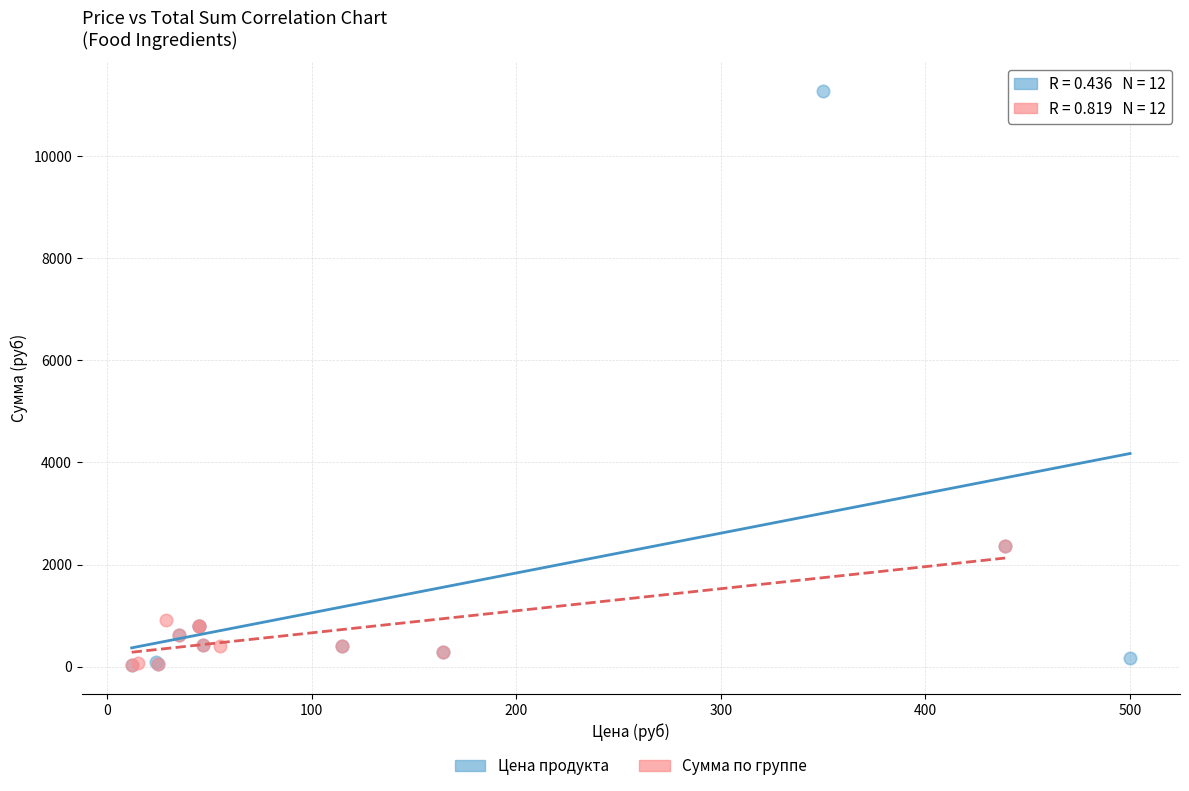

Which series contains the highest Y value?

Цена продукта